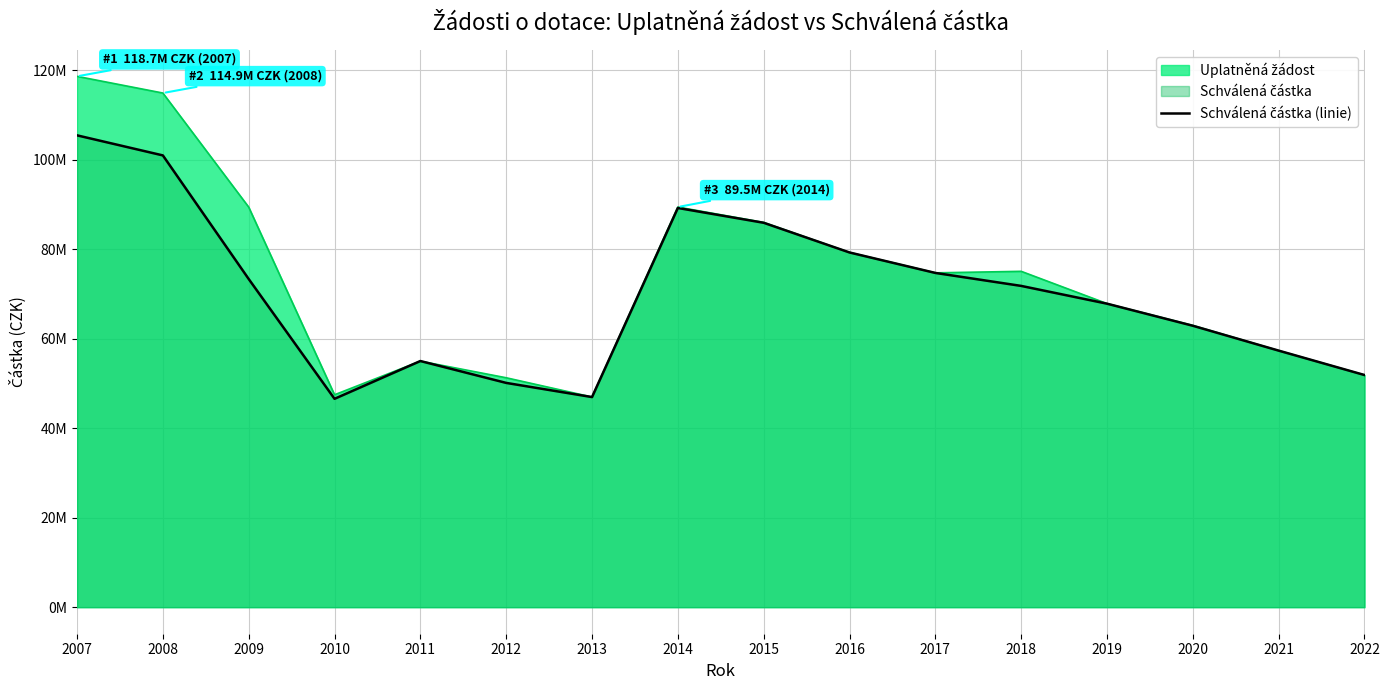

Reading right to left, list all the values displayed in this chart.

51898511	57352874	62912405	67847442	71820082	74720930	79295355	85932509	89241313	46969448	50136727	55028579	46582341	73363998	100992529	105478583